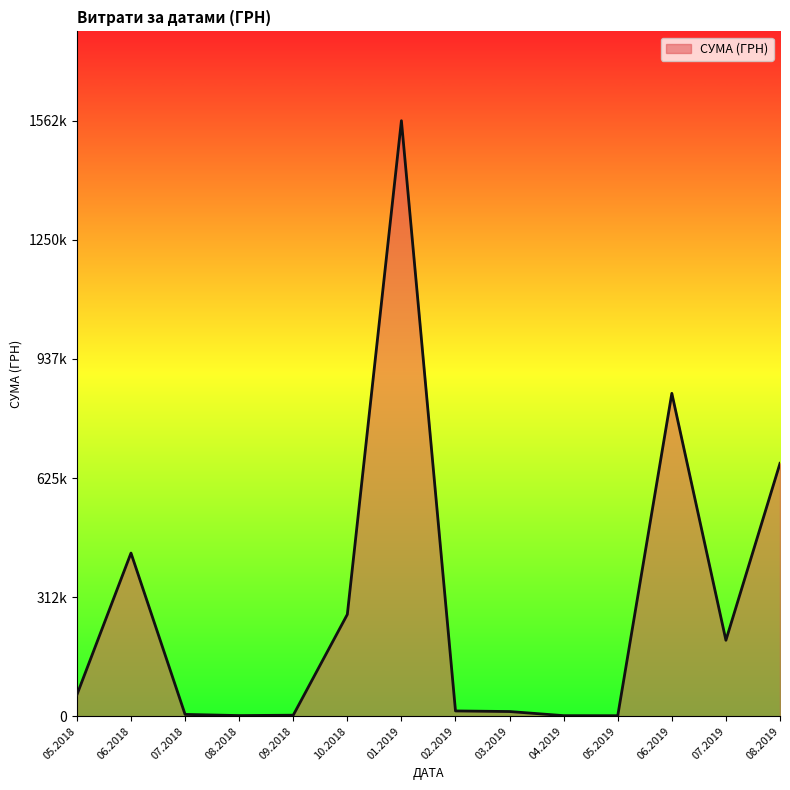

Does the chart display data point markers on the line(s)?

No